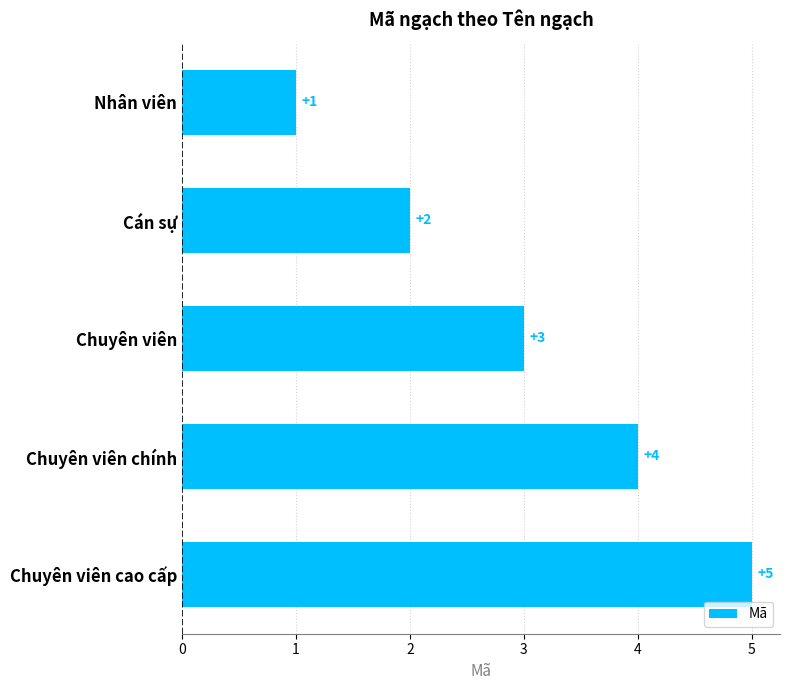

Which category has the highest value across all series?

Chuyên viên cao cấp